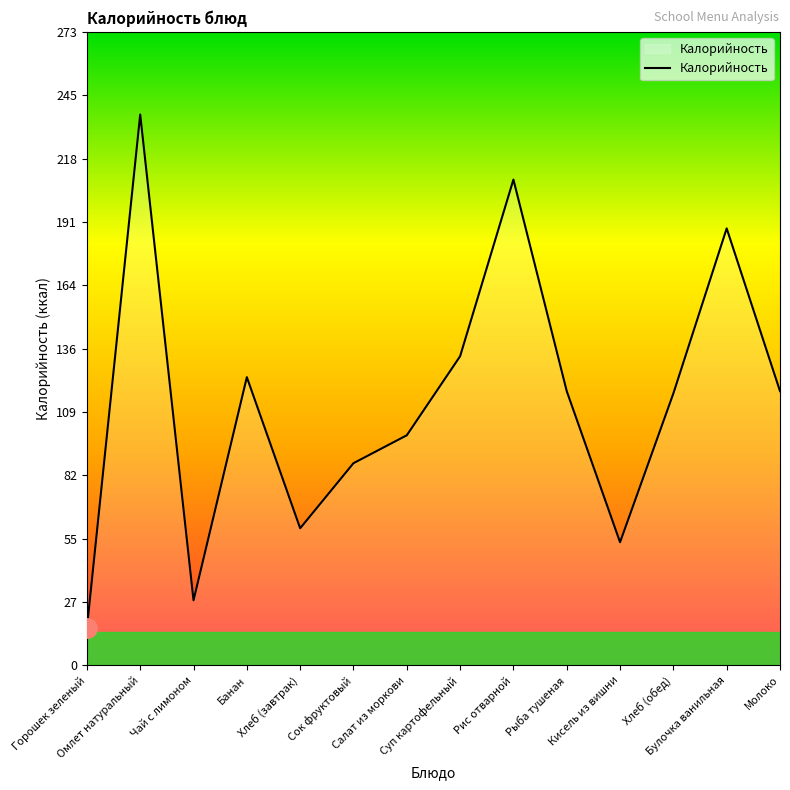

What is the smallest value displayed?

16